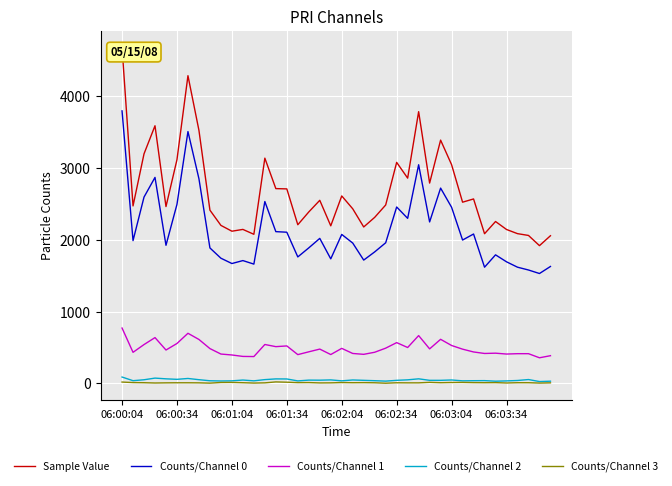

Which category has the highest value in the Counts/Channel 0 series?

06:00:04